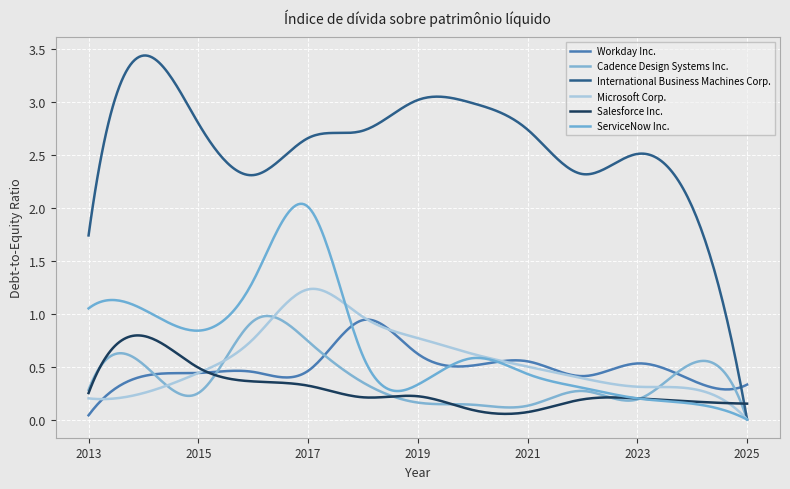

Does the chart display data point markers on the line(s)?

No